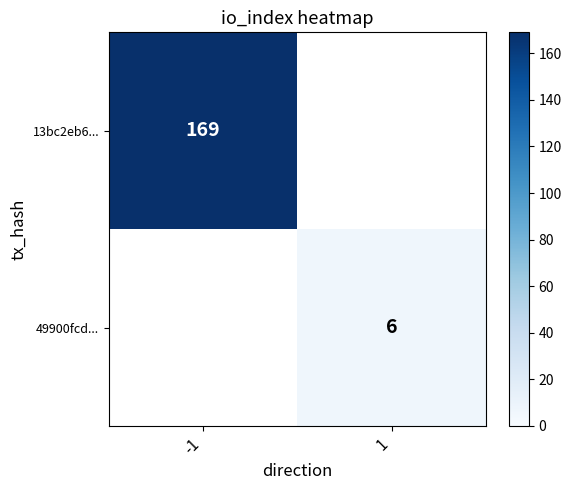

True or false: 49900fcd... has a value of 10 at 1.

False